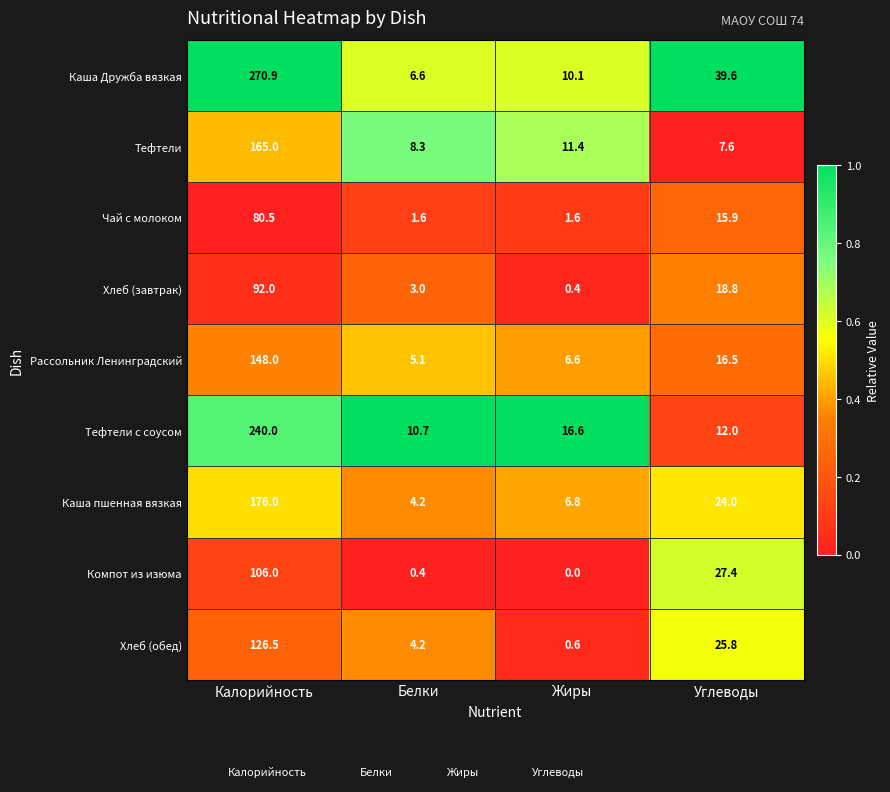

The Каша пшенная вязкая series shows 24.0 at Углеводы. True or false?

True